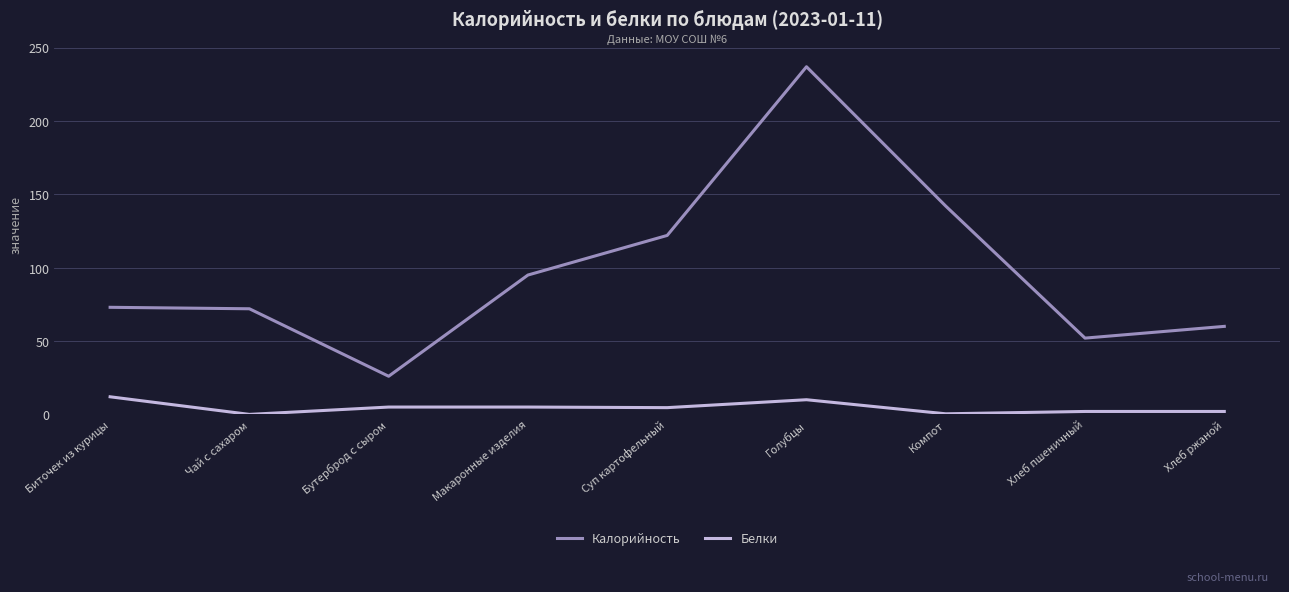

Which series changed the most between Чай с сахаром and Голубцы?

Калорийность